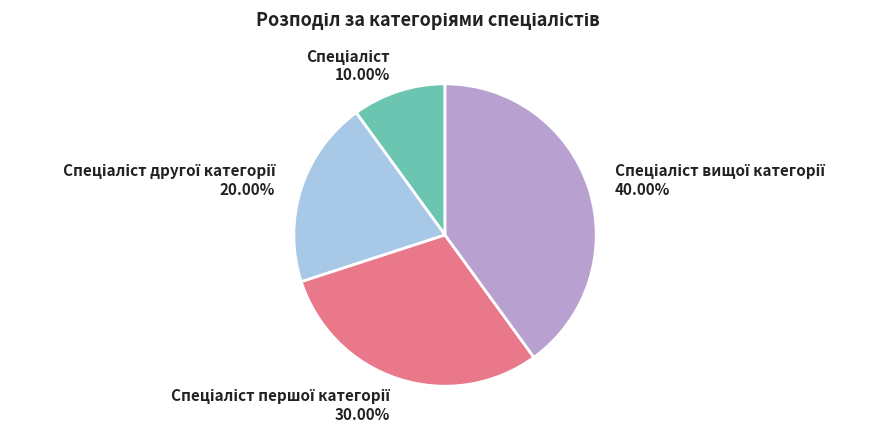

Is there a majority slice in this chart?

No